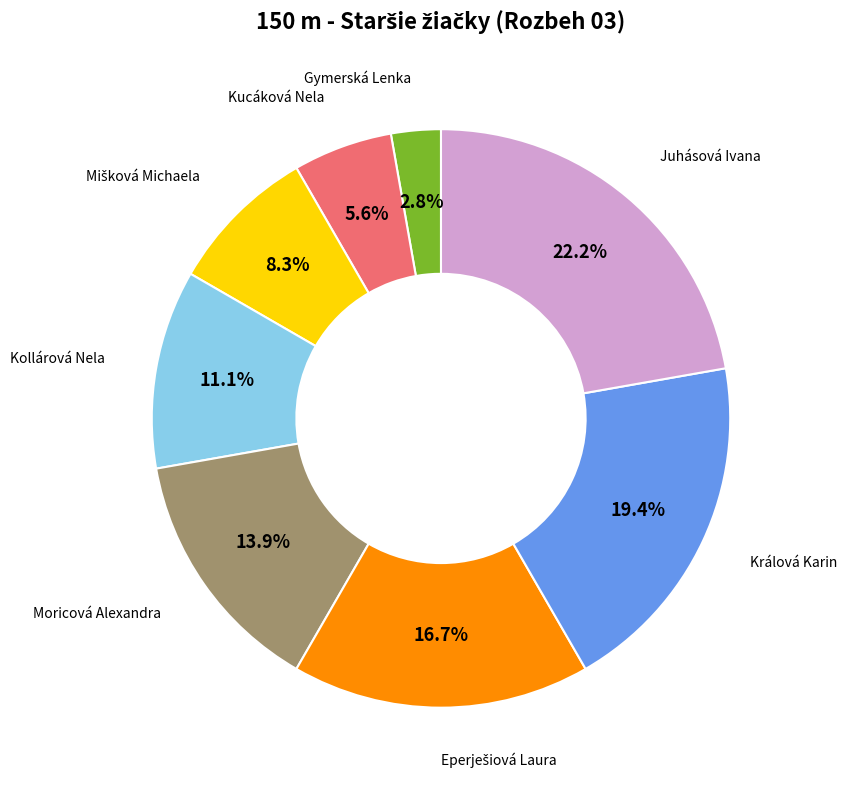

Does any single category account for the majority?

No